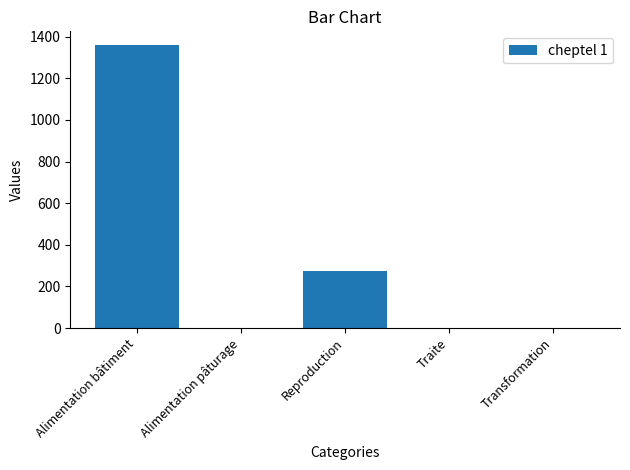

Reading left to right, extract all data points from this chart.

1358.1	0.0	276.0	0.0	0.0